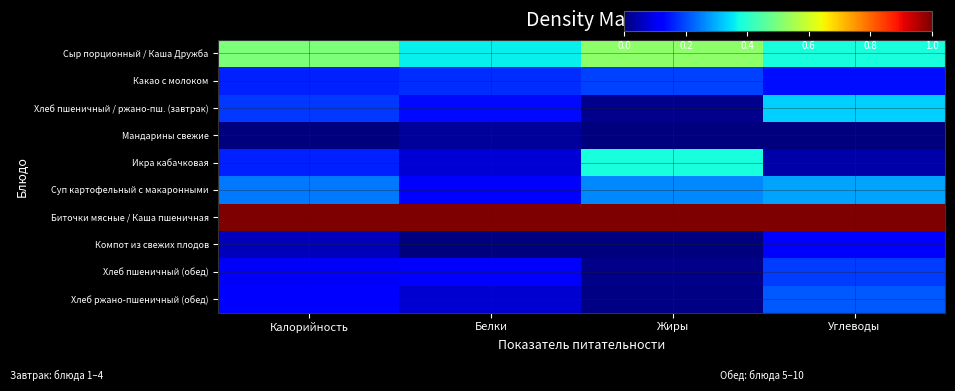

What is the spread (max minus min) of values at Белки?

1.0